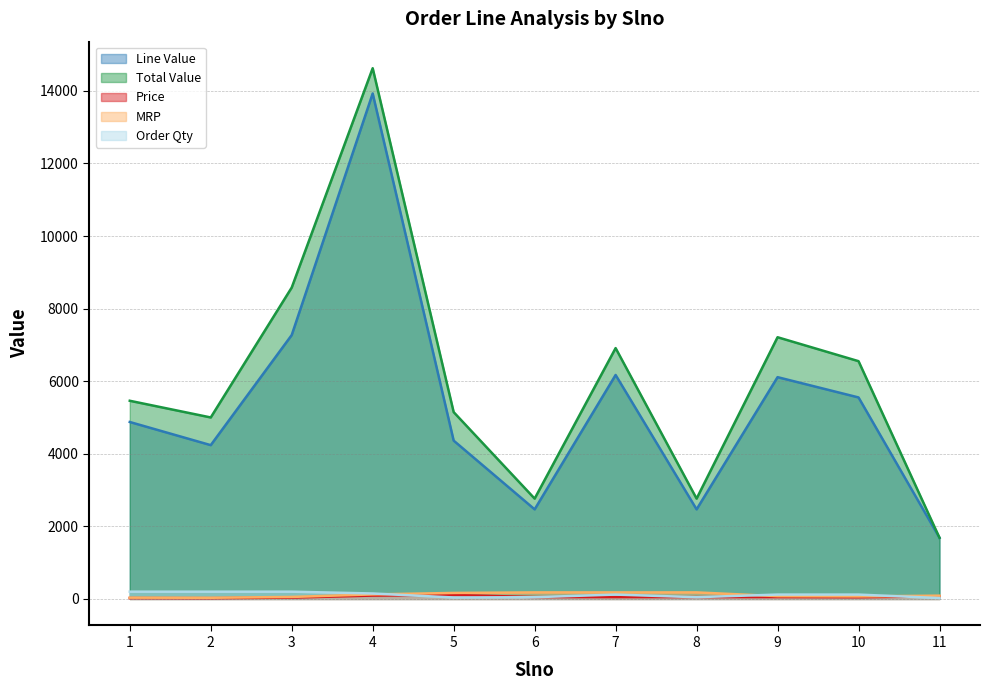

Between 2 and 3, which series saw the biggest shift?

Total Value